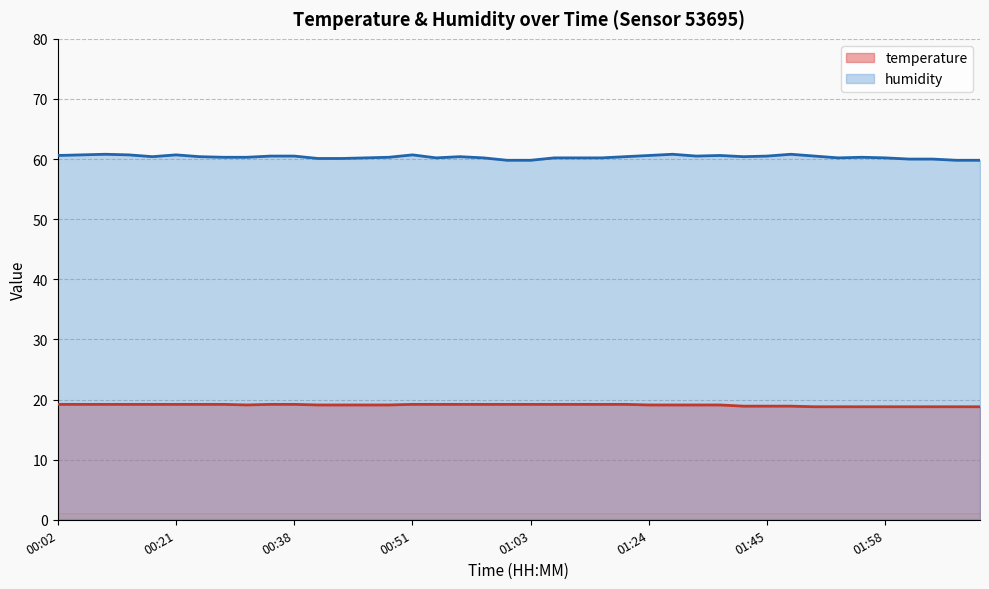

At how many categories does at least one series exceed 32?

40